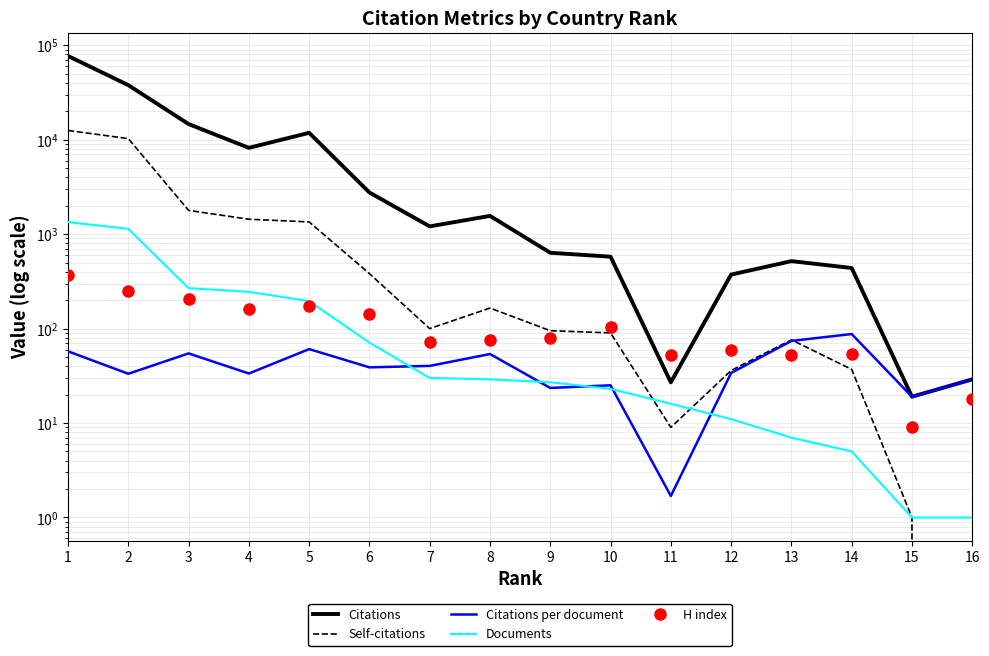

Which series changed the most between 10 and 12?

Citations